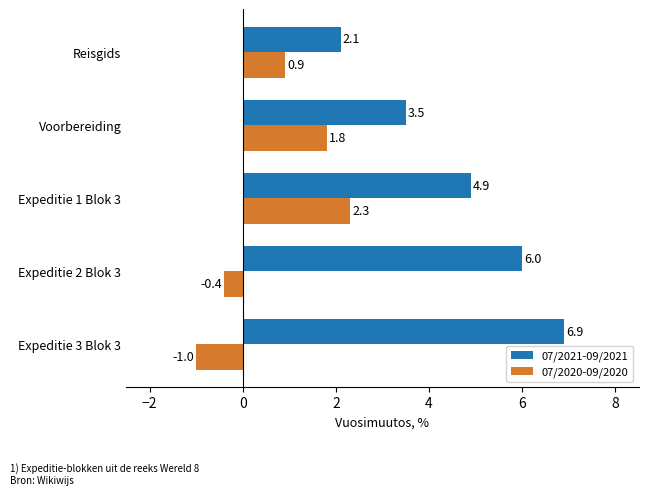

At how many categories does at least one series exceed 4?

3